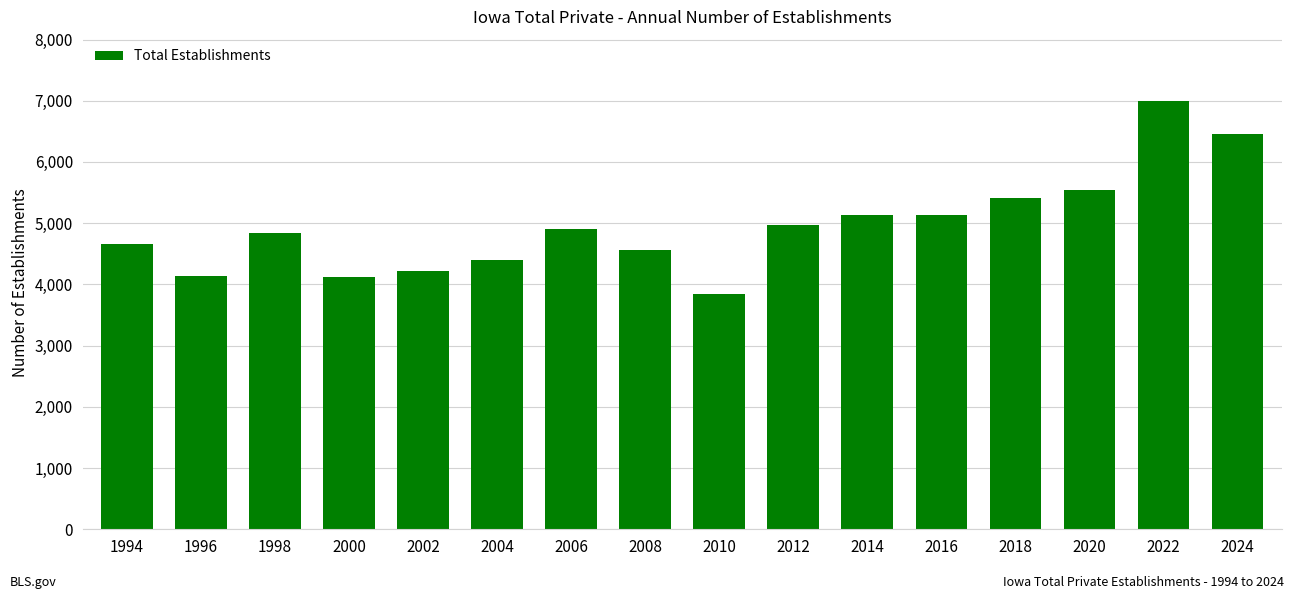

Are the bars horizontal?

No